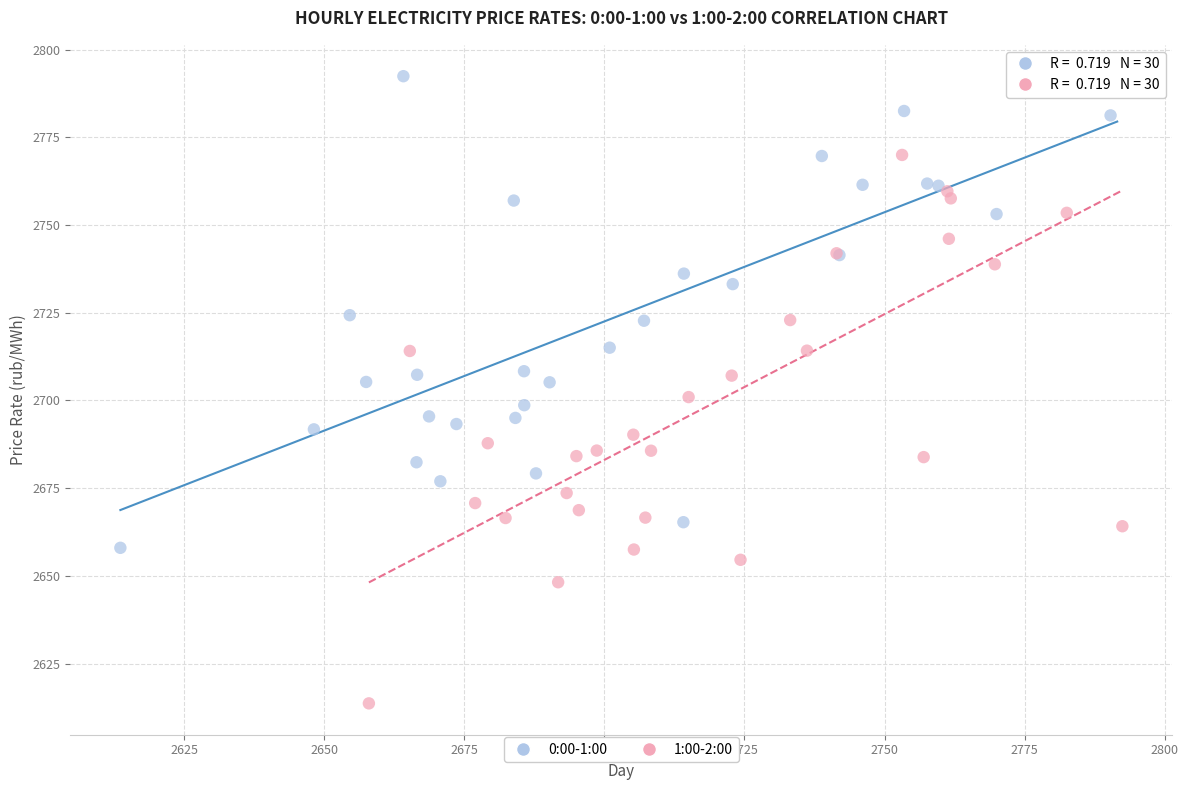

Which series contains the lowest Y value?

1:00-2:00